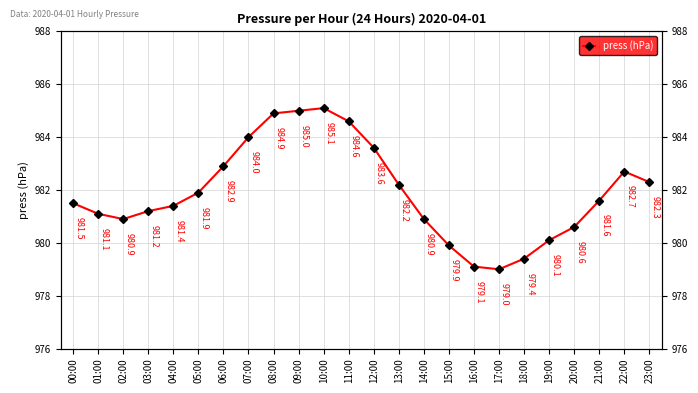

What value does the data have at 08:00?

984.9